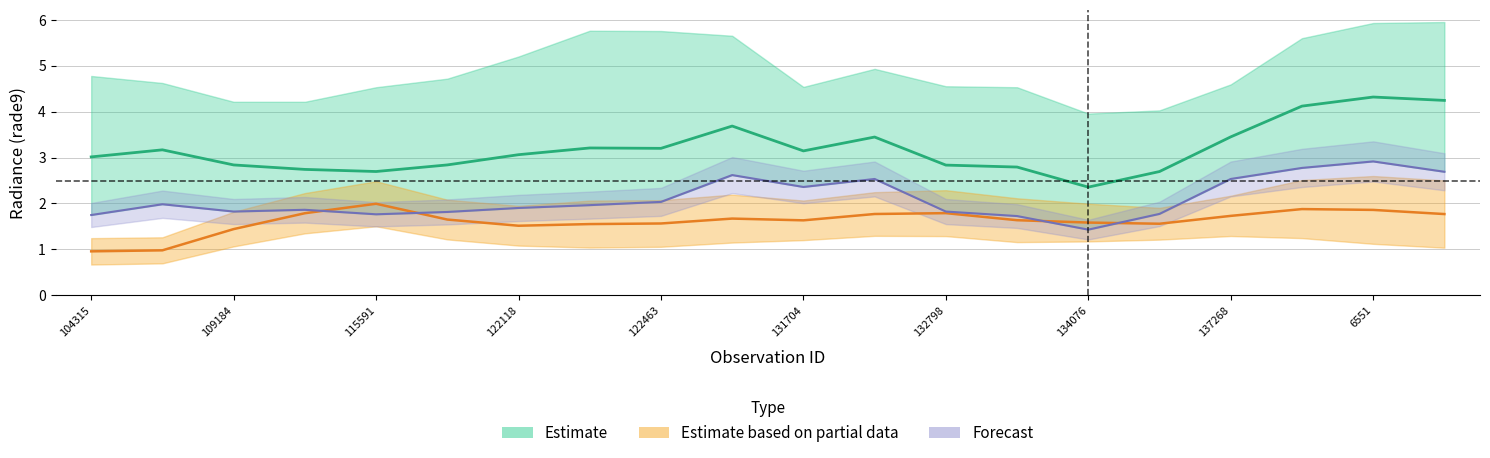

True or false: rade9_bin_1q has a value of 1.8 at 115113.

False